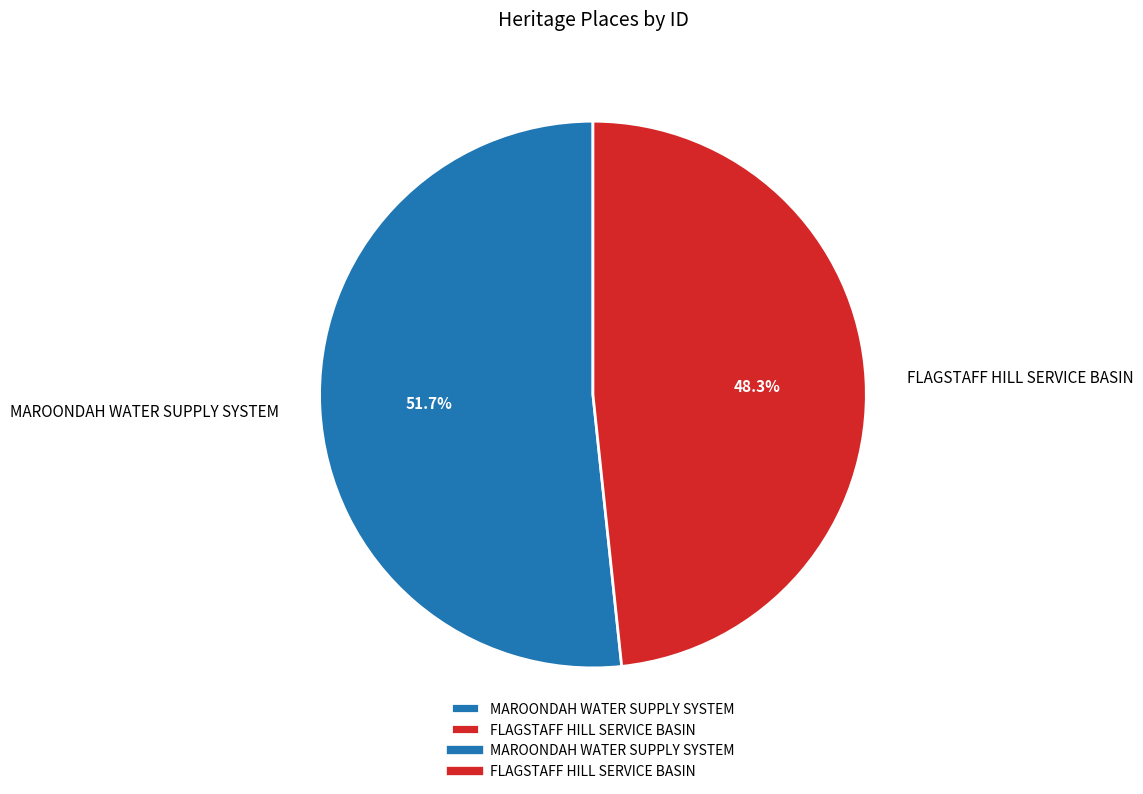

Which has a higher value, FLAGSTAFF HILL SERVICE BASIN or MAROONDAH WATER SUPPLY SYSTEM?

MAROONDAH WATER SUPPLY SYSTEM